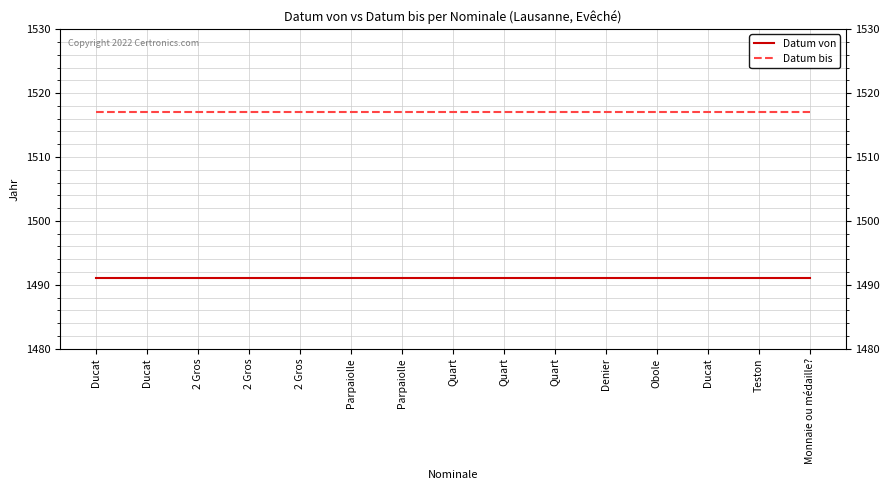

Which has a higher value, Obole or Quart?

Obole